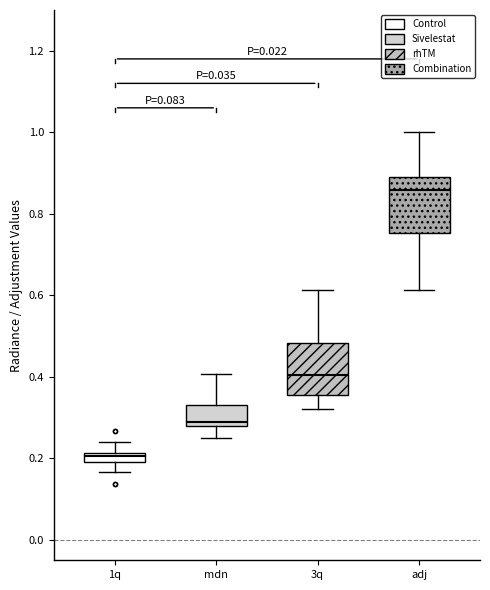

Where is the lower edge of the box for adj on the y-axis? The values are not printed on the chart, so give them approximately, as read against the axis.

0.76